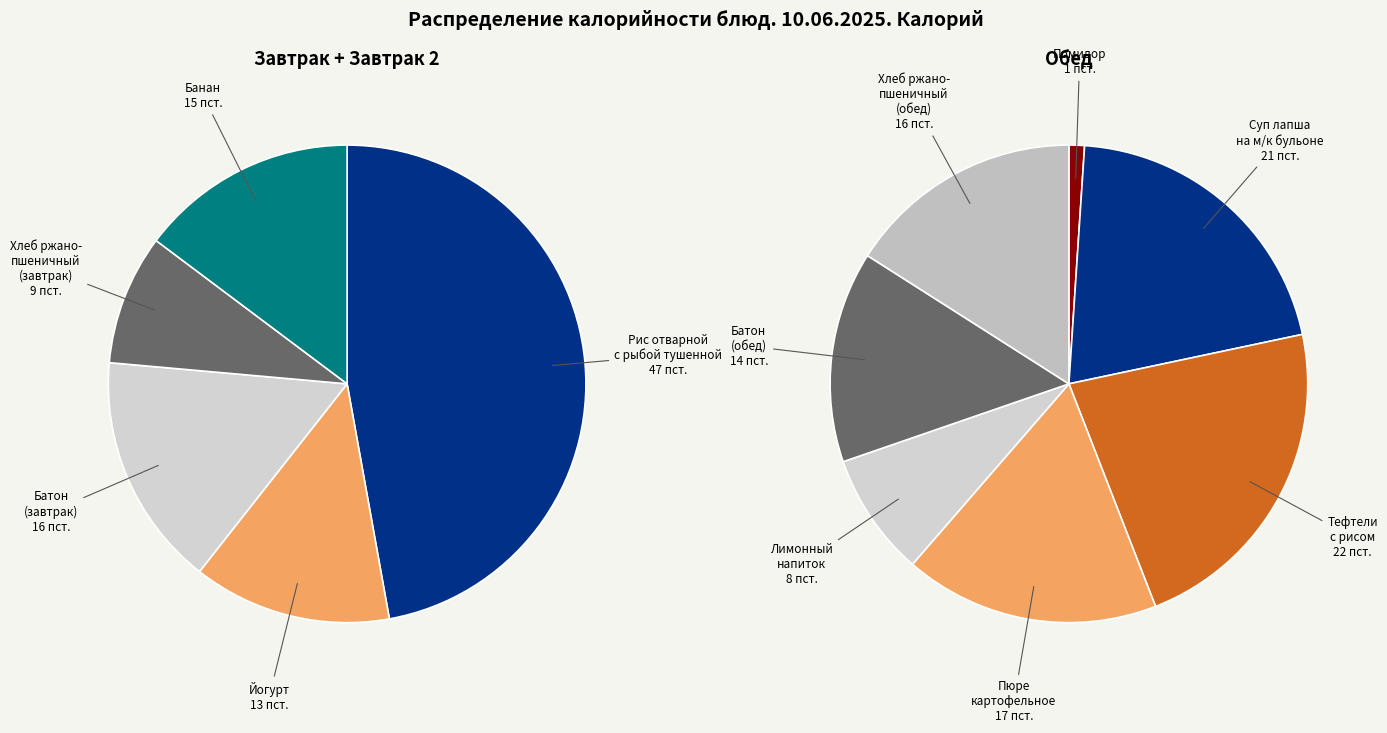

Is there any slice that represents more than half of the pie?

No